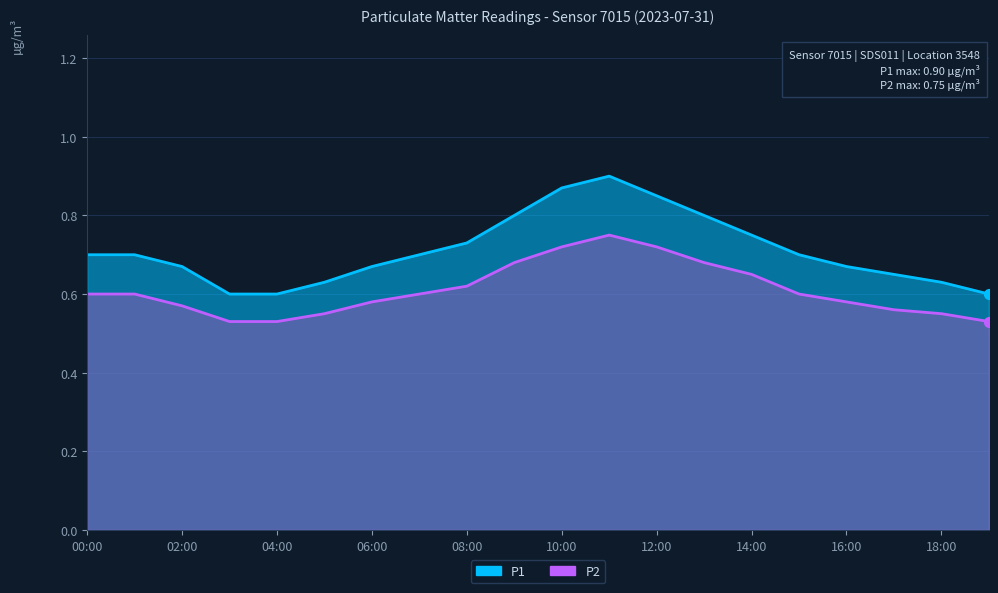

Which series contains the highest Y value?

P1